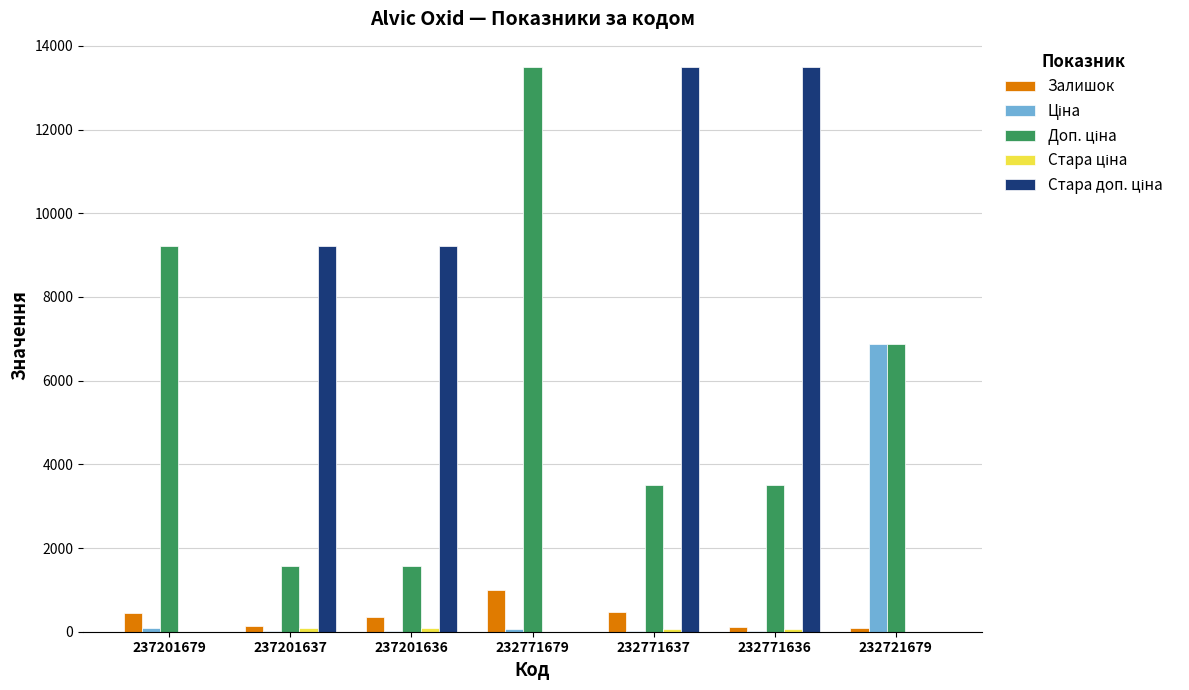

What value does the Залишок series have at 237201636?

344.0